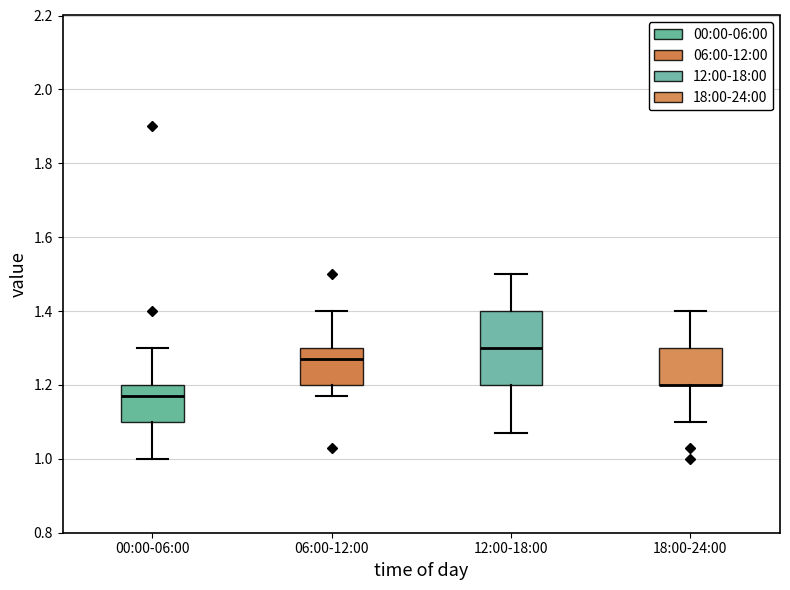

Reading left to right, read every box against the y-axis: the position of its median line, the range the box covers, and the ends of its whiskers. The values are not printed on the chart, so give them approximately, as read against the axis.

00:00-06:00: median 1.18, box 1.10 to 1.20, whiskers 1.00 to 1.30
06:00-12:00: median 1.28, box 1.20 to 1.30, whiskers 1.18 to 1.40
12:00-18:00: median 1.30, box 1.20 to 1.40, whiskers 1.08 to 1.50
18:00-24:00: median 1.20 (drawn on the box's lower edge), box 1.20 to 1.30, whiskers 1.10 to 1.40